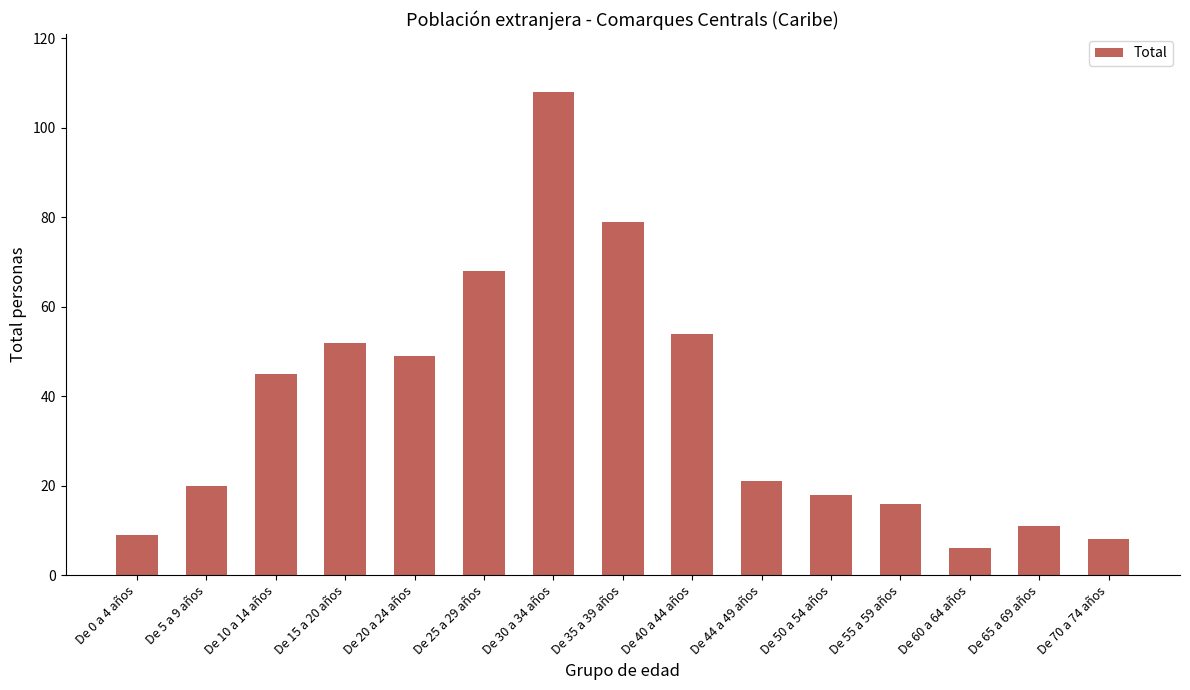

Where is the data nearest to the value 57?

De 40 a 44 años